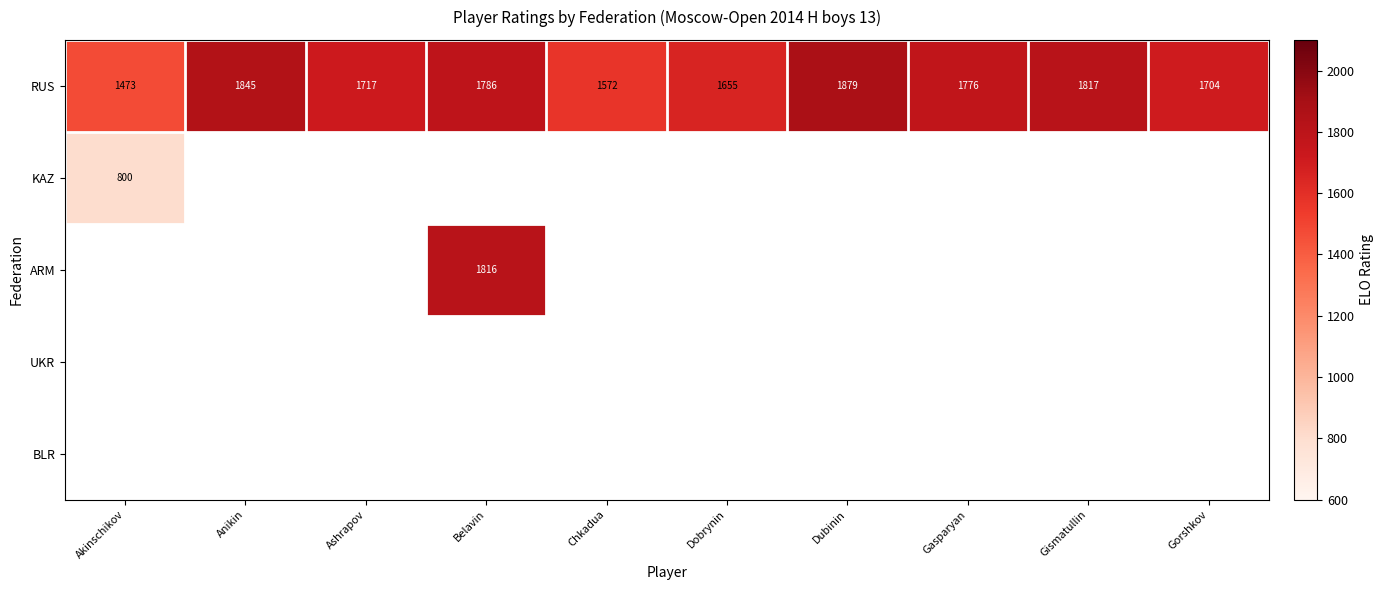

Count the number of data series in this chart.

5